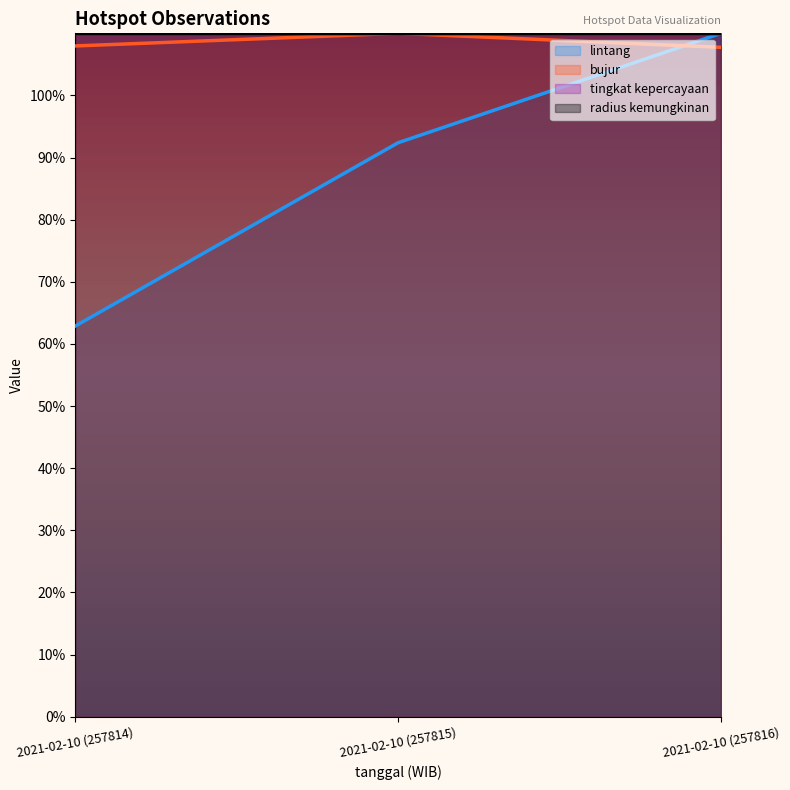

Is the value of bujur at 2021-02-10 (257815) greater than the value of lintang at 2021-02-10 (257815)?

Yes